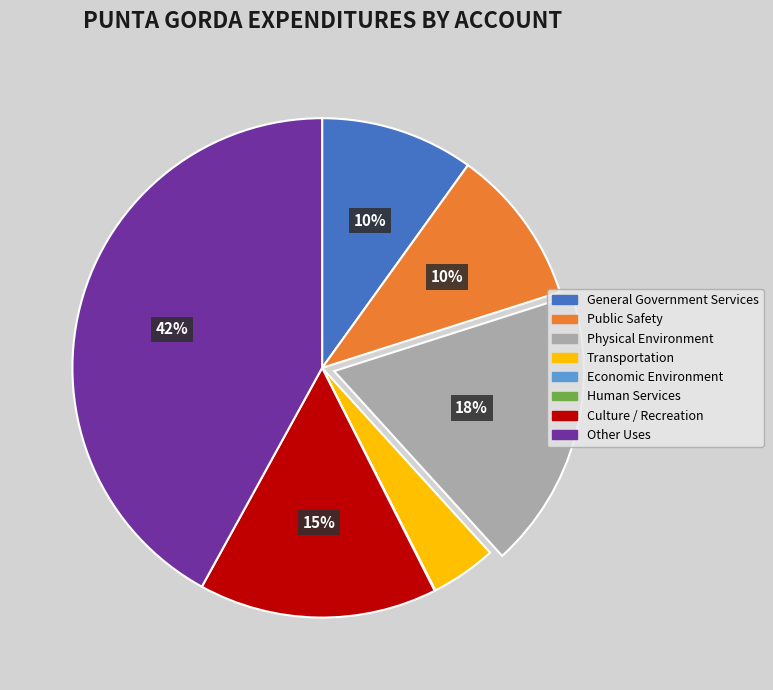

True or false: Physical Environment accounts for 27% of the total.

False